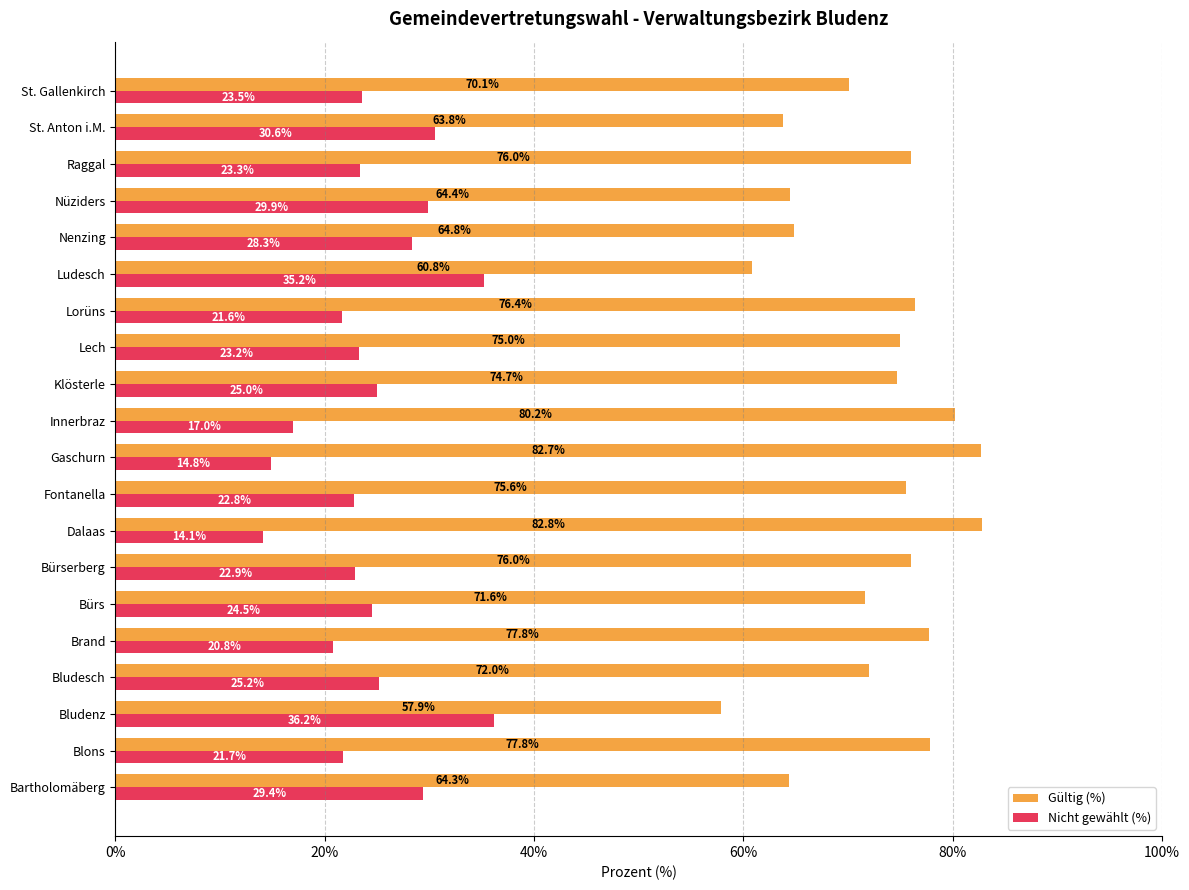

The value of Gültig (%) at Lorüns is 76.4. True or false?

True